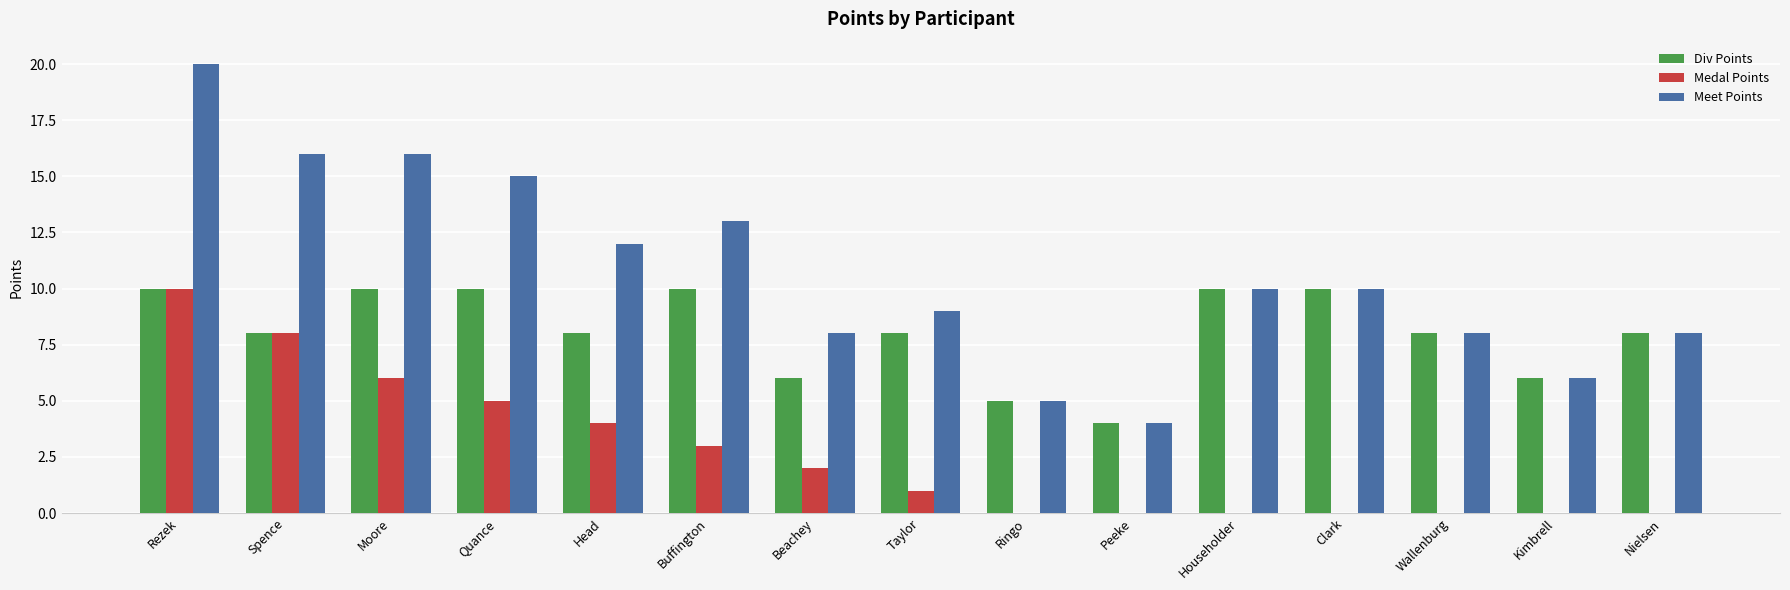

Reading left to right, what are all the values shown in this chart?

Div Points: Rezek=10	Spence=8	Moore=10	Quance=10	Head=8	Buffington=10	Beachey=6	Taylor=8	Ringo=5	Peeke=4	Householder=10	Clark=10	Wallenburg=8	Kimbrell=6	Nielsen=8
Medal Points: Rezek=10	Spence=8	Moore=6	Quance=5	Head=4	Buffington=3	Beachey=2	Taylor=1	Ringo=0	Peeke=0	Householder=0	Clark=0	Wallenburg=0	Kimbrell=0	Nielsen=0
Meet Points: Rezek=20	Spence=16	Moore=16	Quance=15	Head=12	Buffington=13	Beachey=8	Taylor=9	Ringo=5	Peeke=4	Householder=10	Clark=10	Wallenburg=8	Kimbrell=6	Nielsen=8